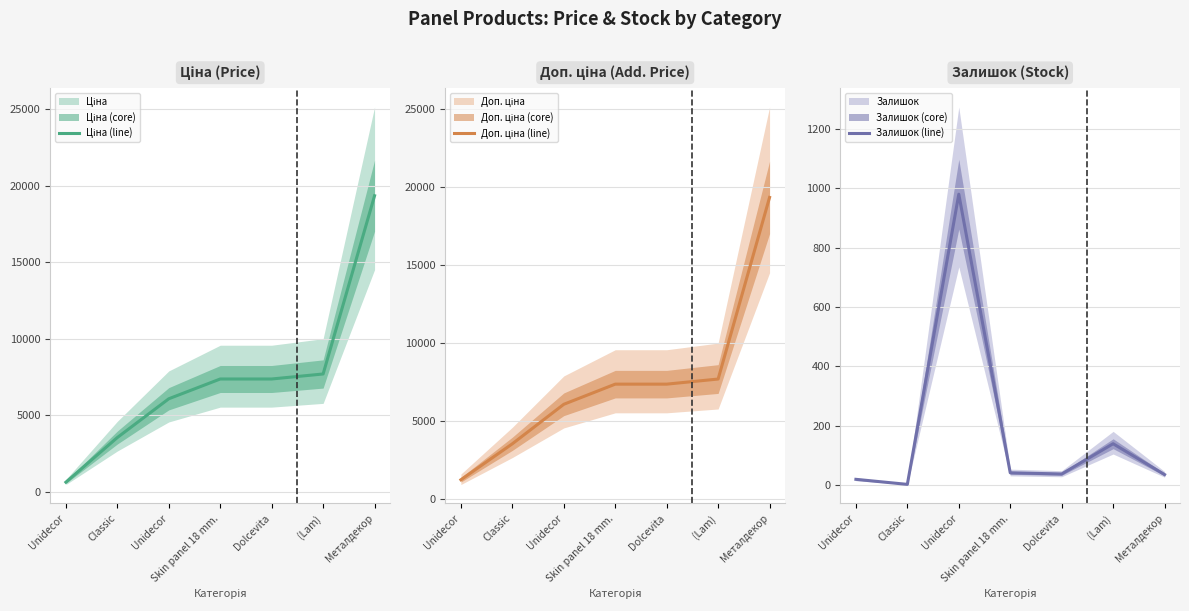

Where does the Ціна (line) series first go above 7360?

Skin panel 18 mm.